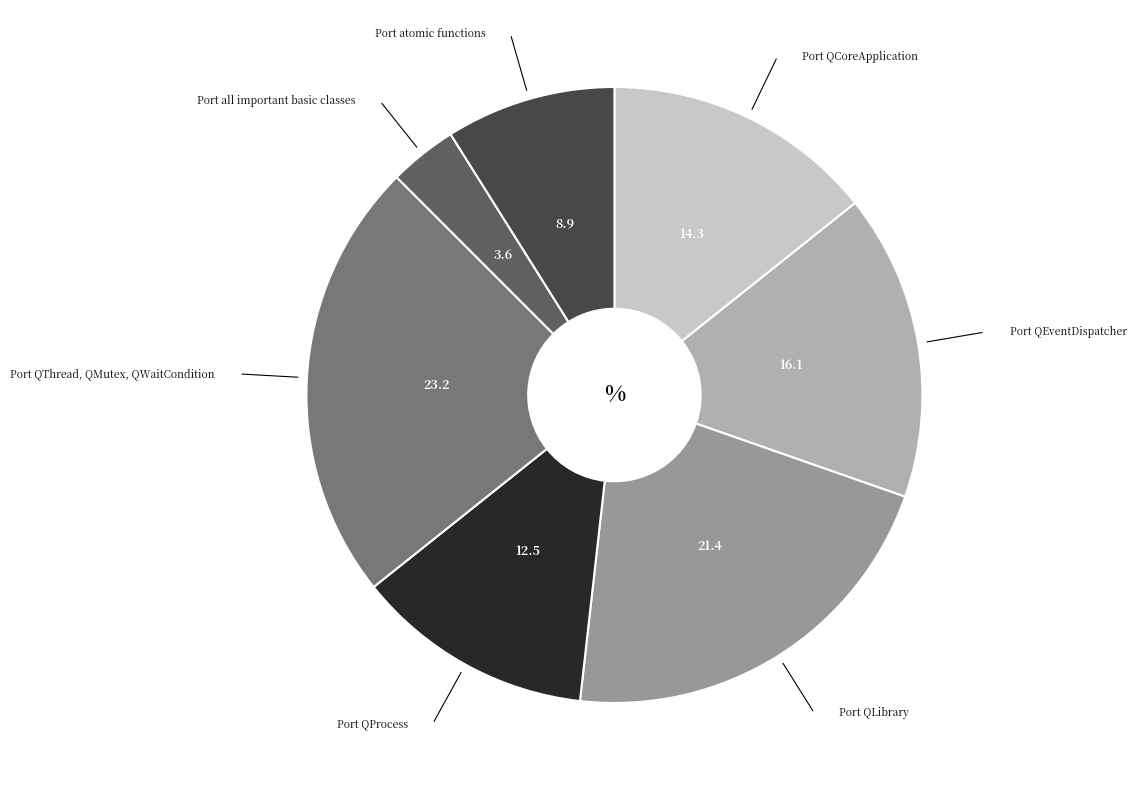

Is there a majority slice in this chart?

No